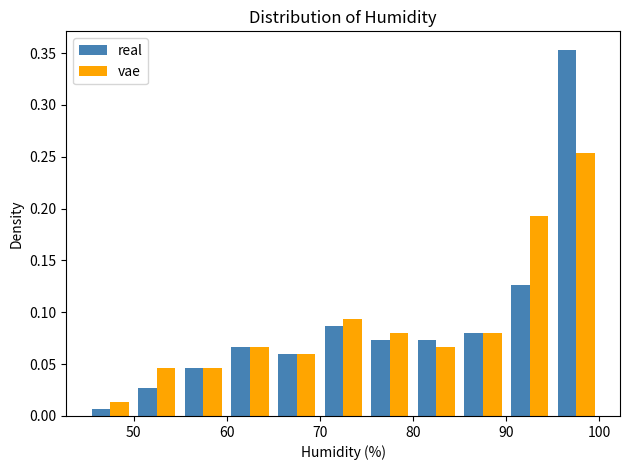

What is the height of the real bar covering 75 to 80 on the x-axis? The values are not printed on the chart, so give them approximately, as read against the axis.

0.075